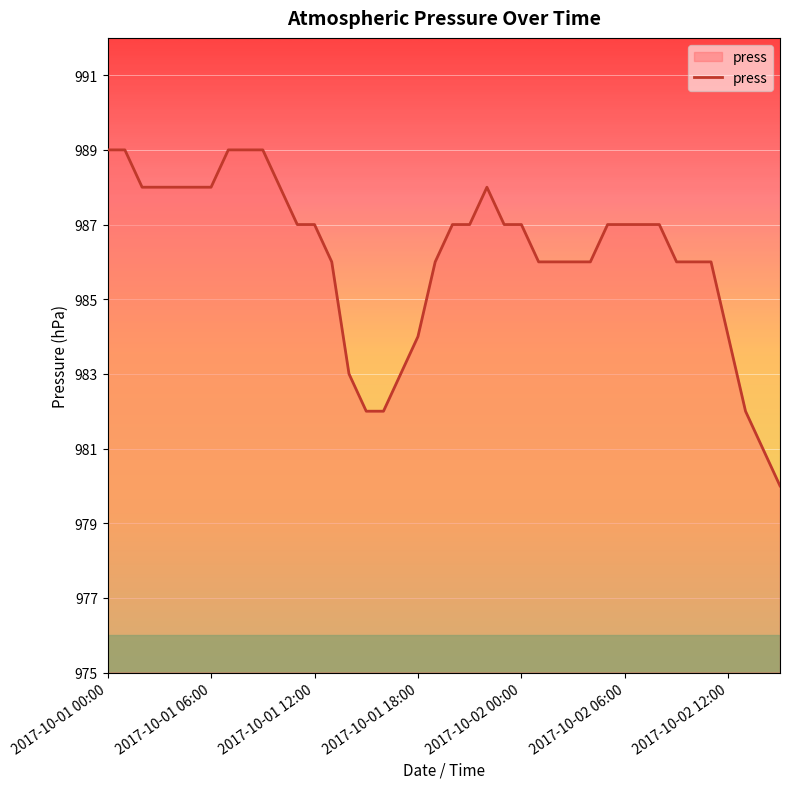

What is the smallest value displayed?

980